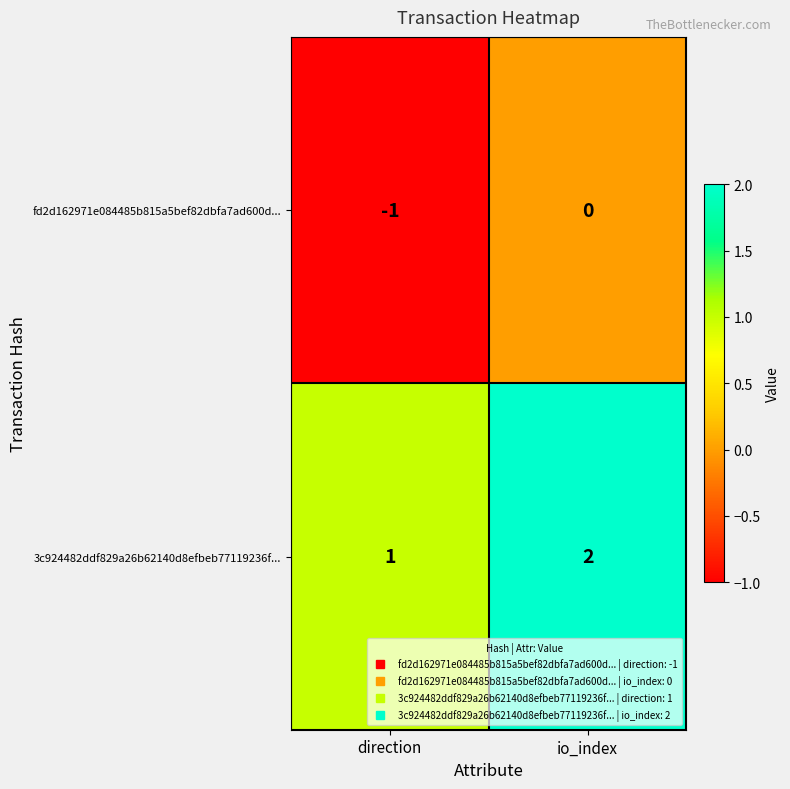

At which category is the sum across all series the highest?

io_index